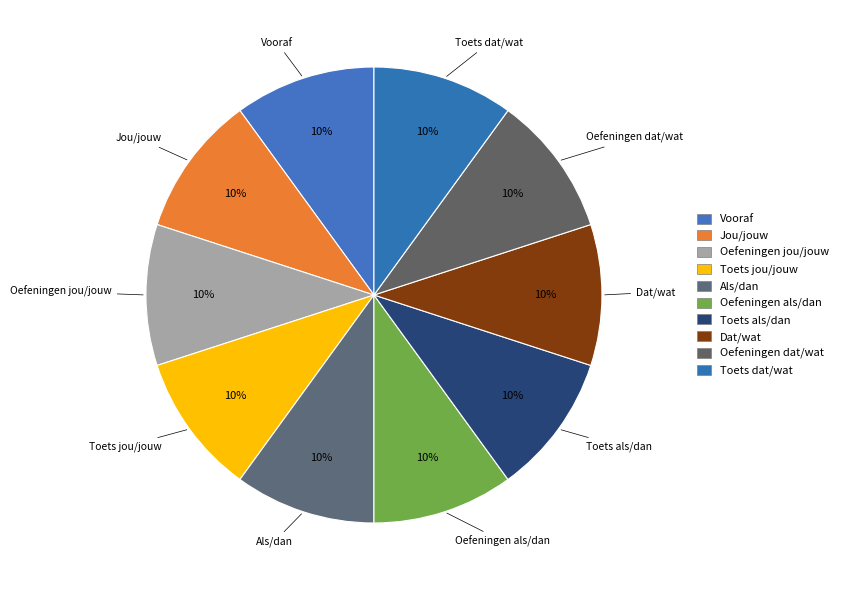

What percentage is the Als/dan slice, to the nearest percent?

10%